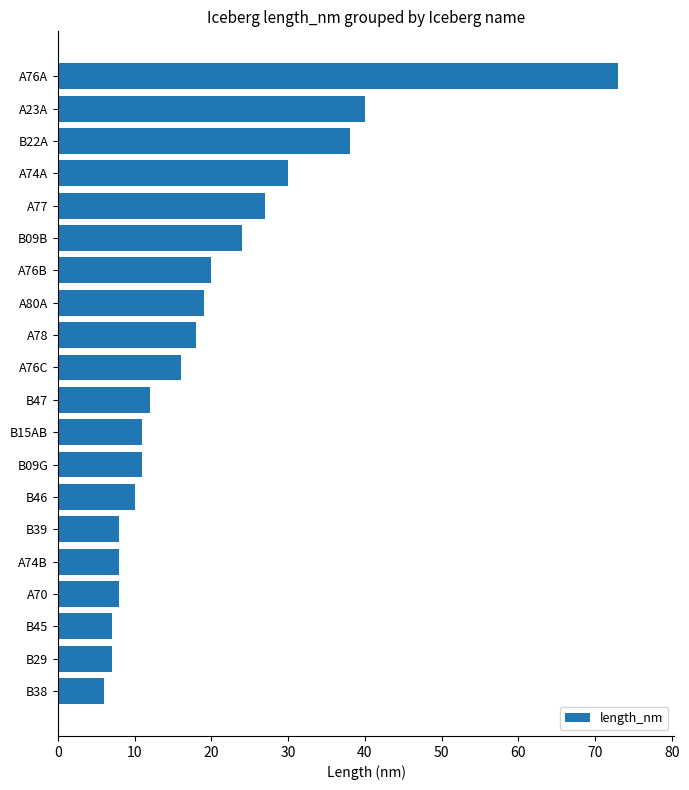

Does the chart contain any negative values?

No